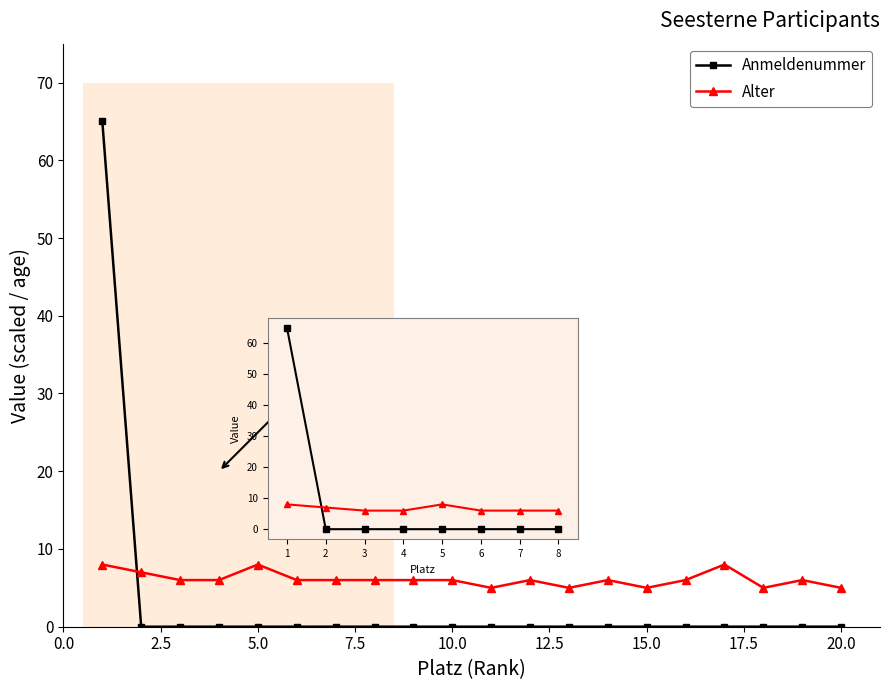

Does the chart display data point markers on the line(s)?

Yes